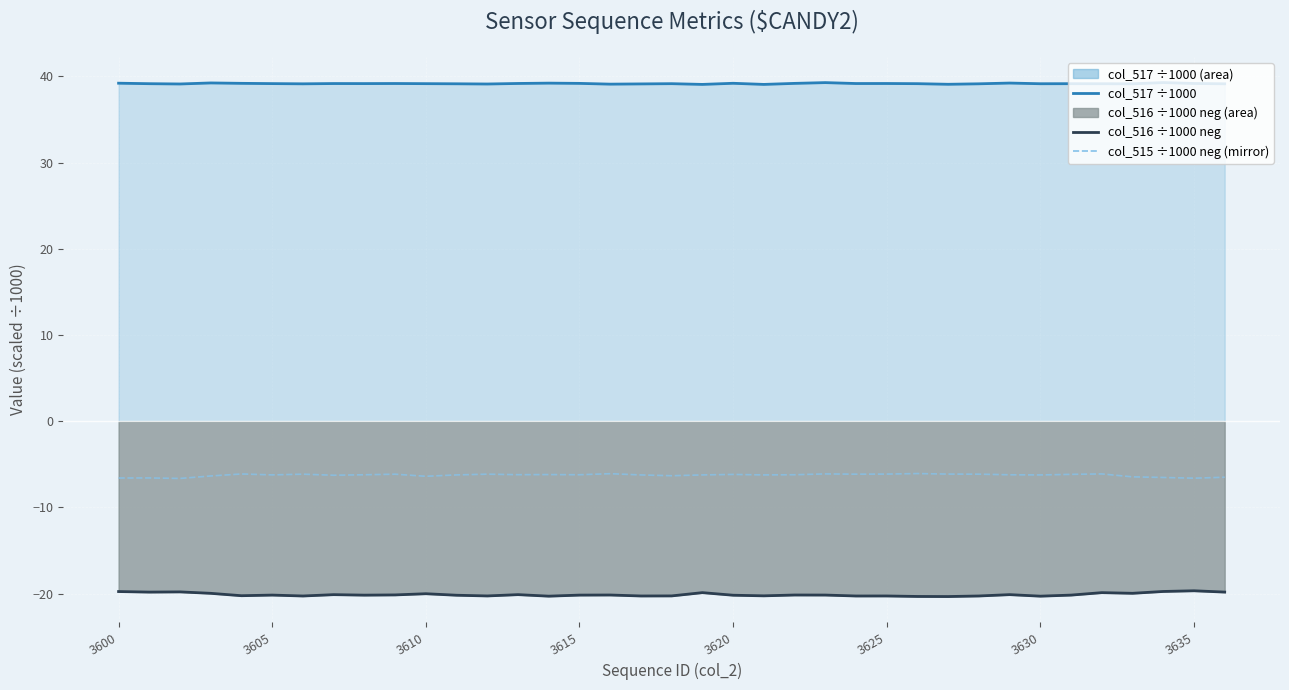

What is the difference between the maximum and minimum values in the col_516 (negated) series?

0.7